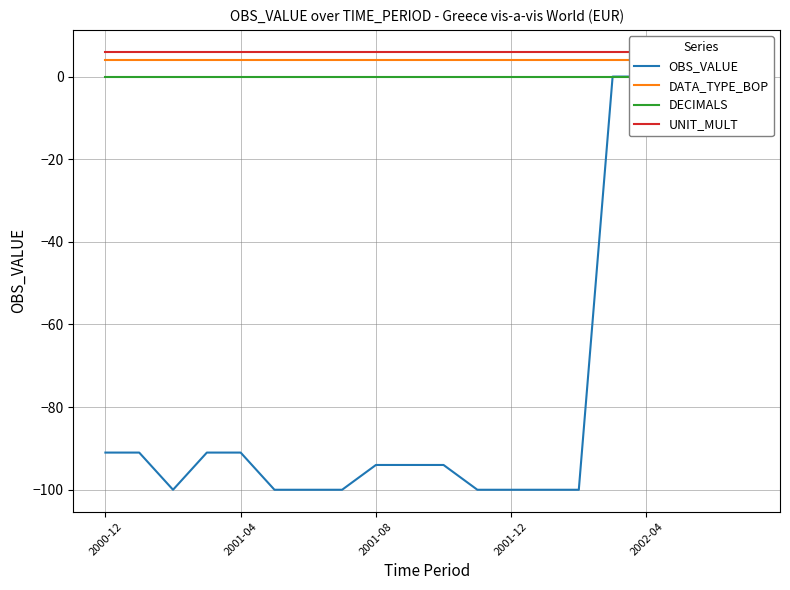

Which series changed the most between 18 and 19?

OBS_VALUE